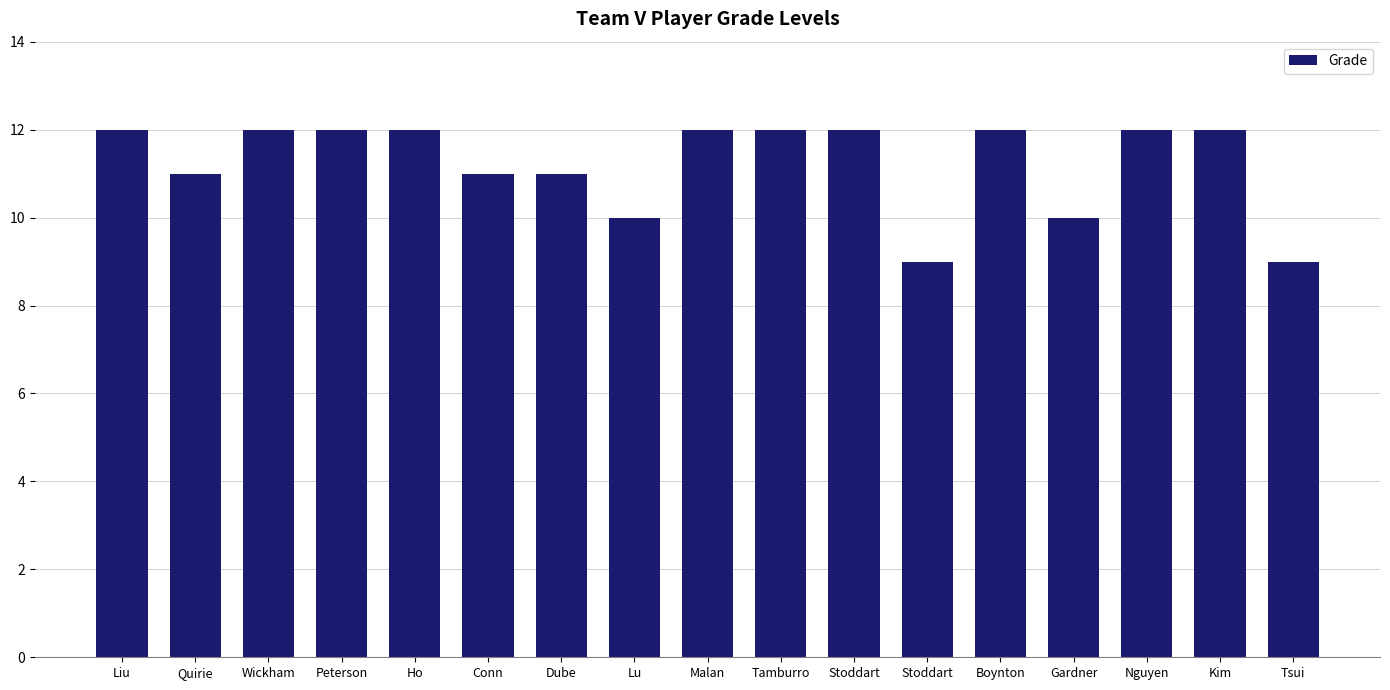

How many series are shown in this chart?

1